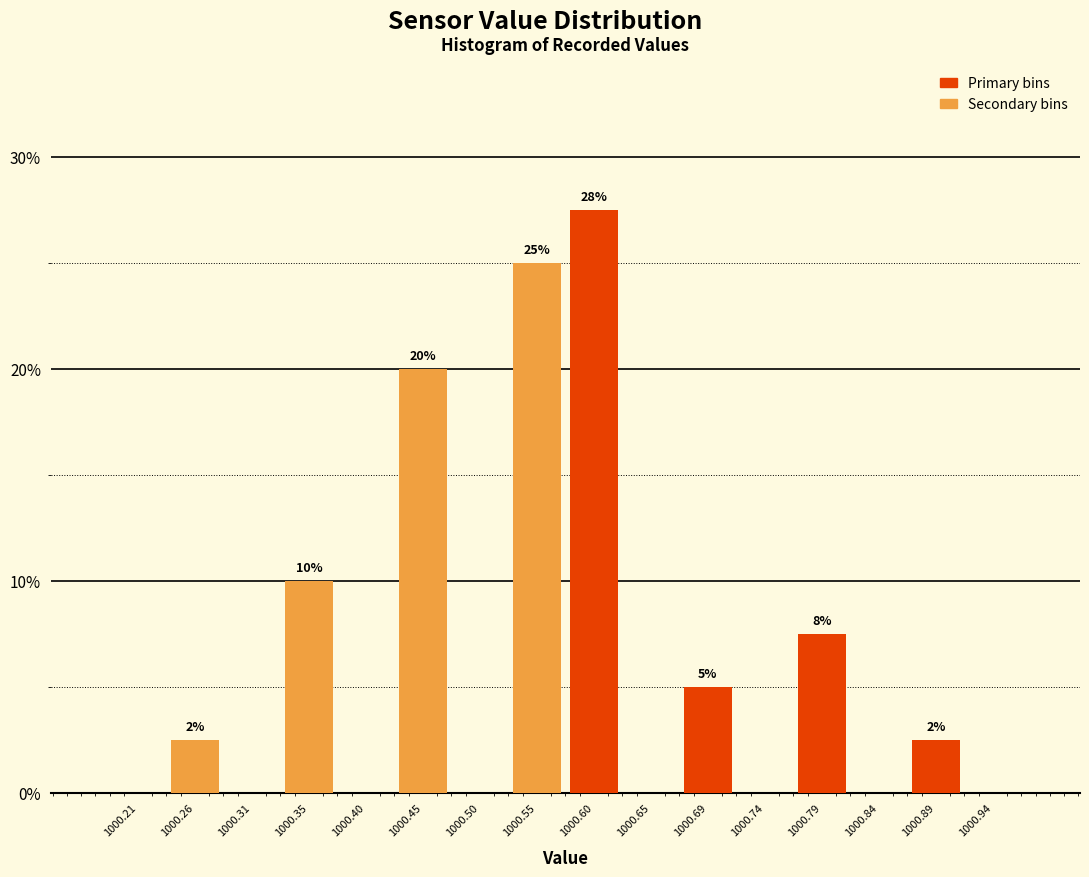

At which category does the chart reach its peak across all series?

1000.60